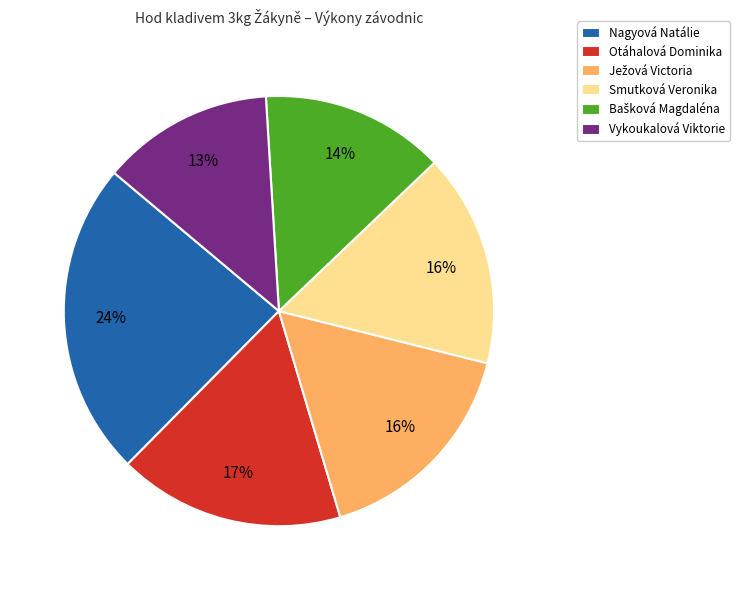

Is it true that Nagyová Natálie is 32% of the pie?

False